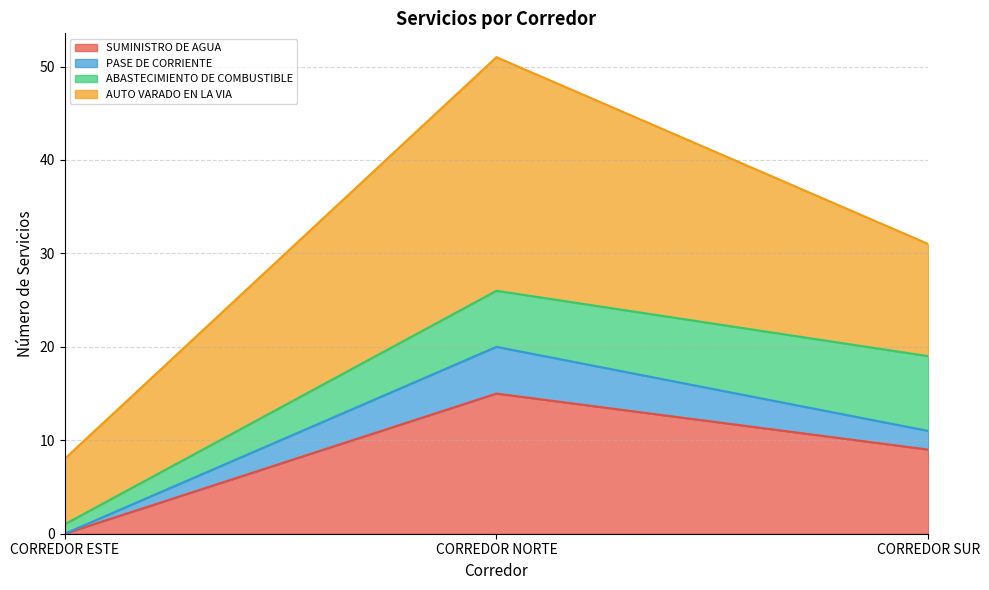

The SUMINISTRO DE AGUA series shows 0 at CORREDOR ESTE. True or false?

True